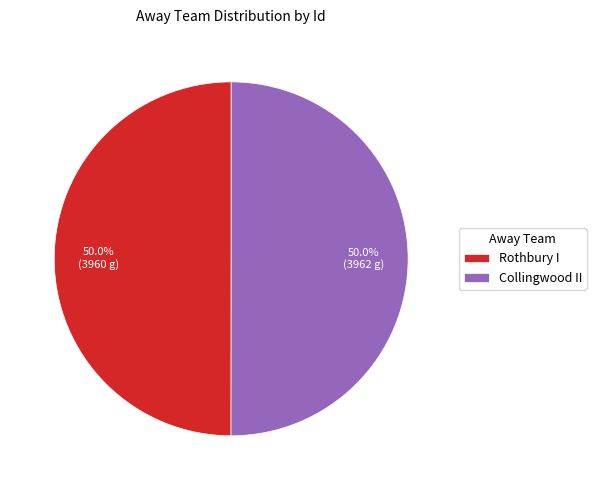

What percentage do Collingwood II and Rothbury I together represent?

100.0%